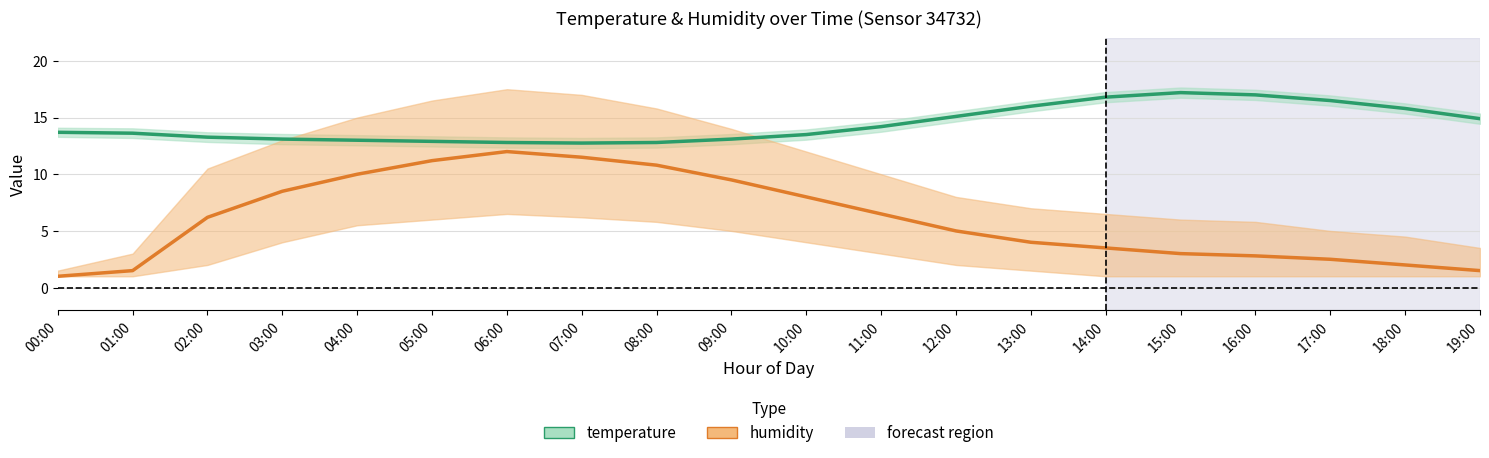

Which category has the highest value in the humidity series?

06:00